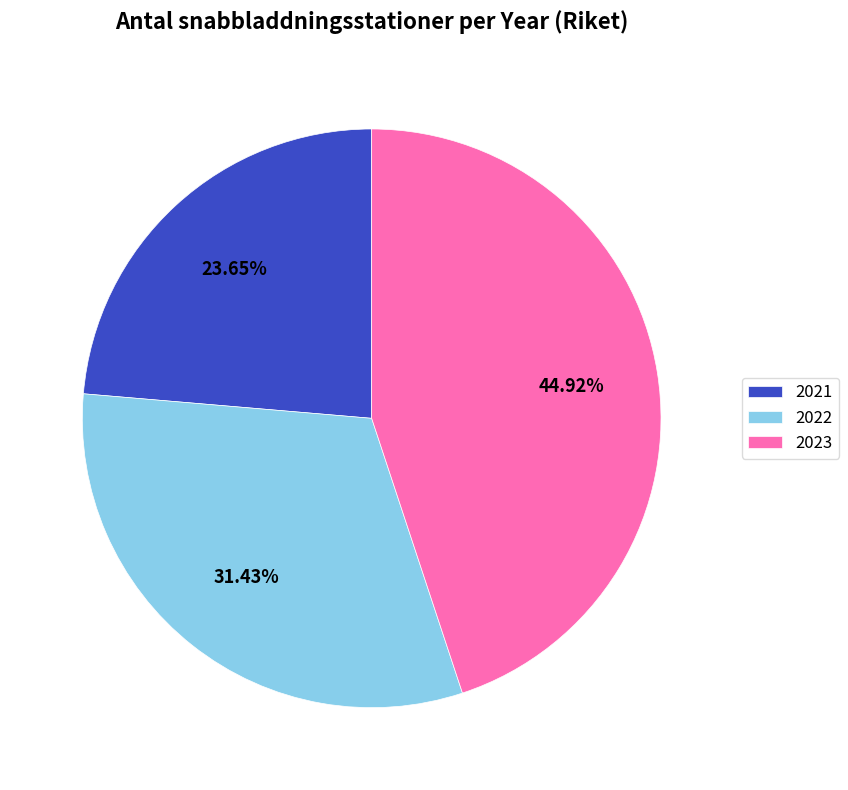

To the nearest percent, what is the average slice percentage?

33%